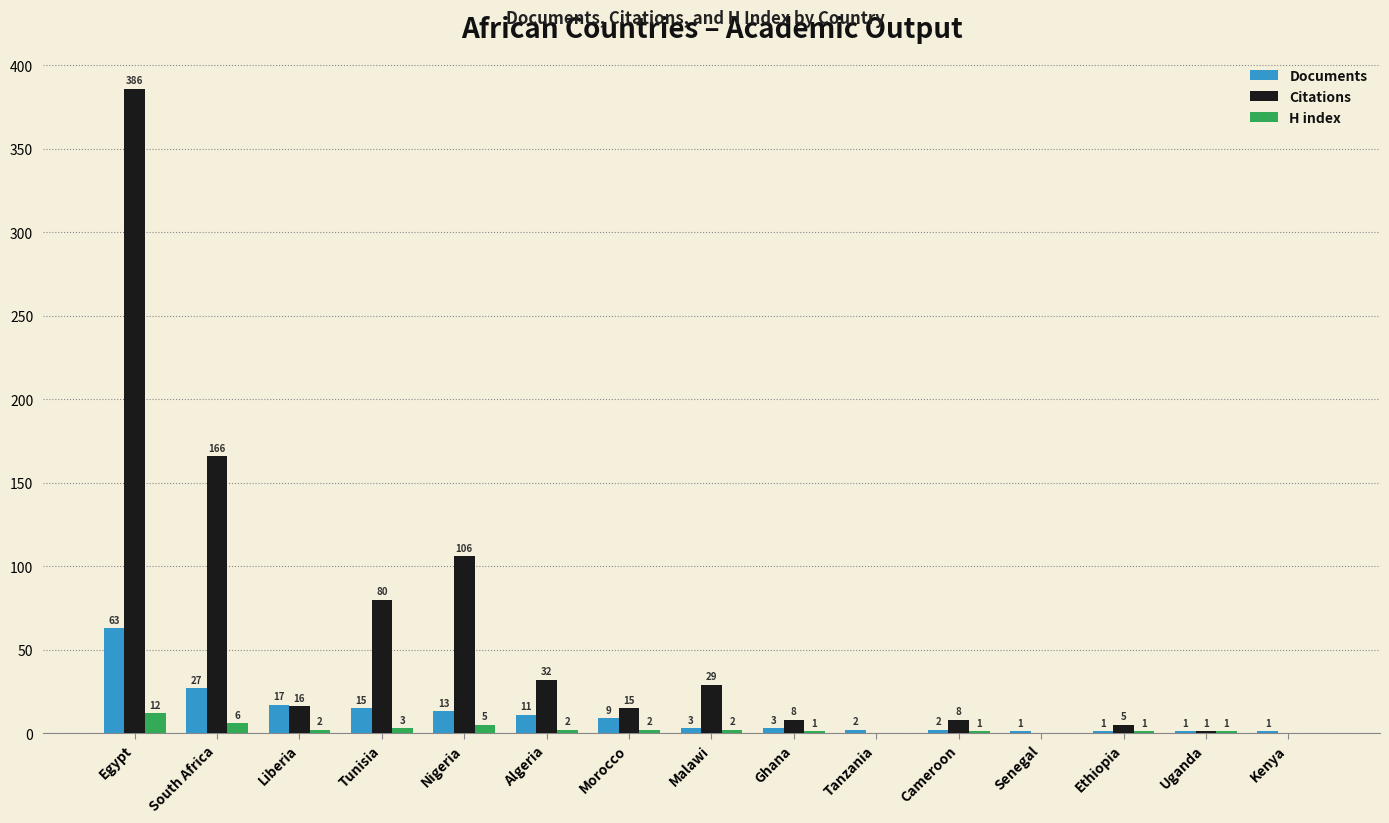

Is the value of Citations at Egypt greater than the value of Documents at Algeria?

Yes